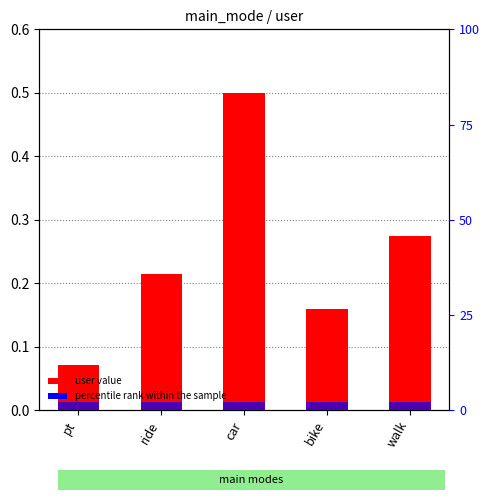

Which has a higher value, bike or pt?

bike